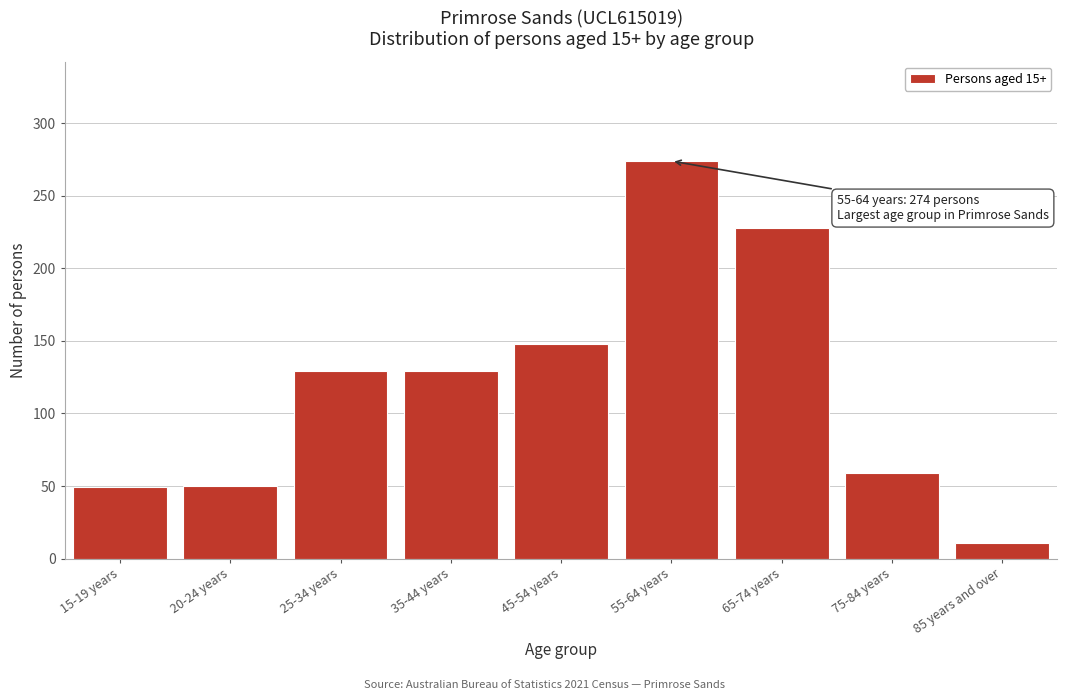

What position from the right is 25-34 years?

7